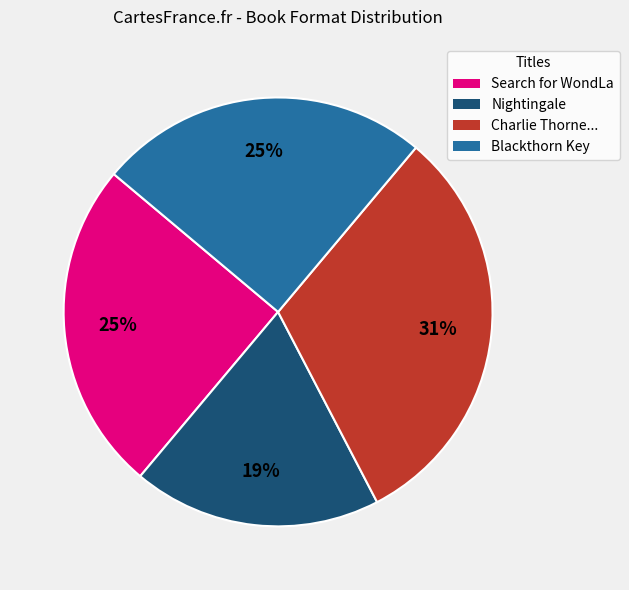

Does any single category account for the majority?

No